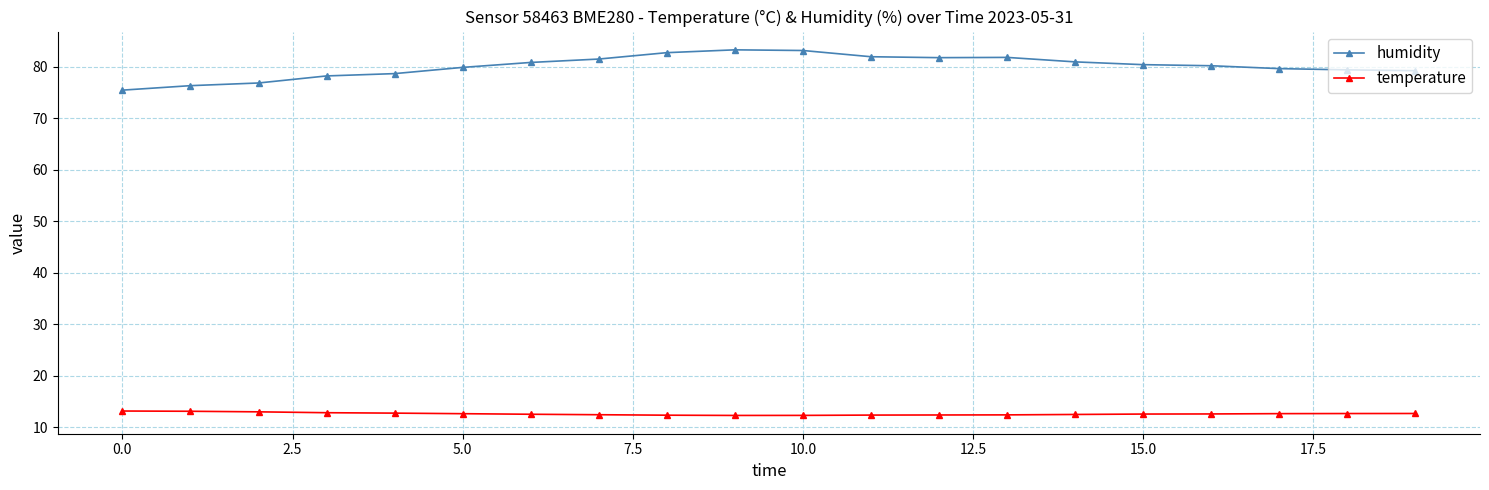

How many distinct data groups are displayed?

2